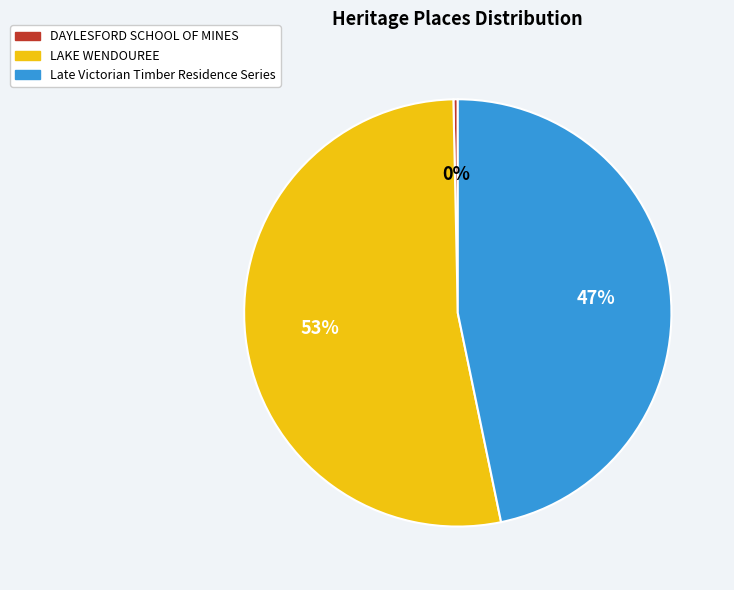

True or false: Late Victorian Timber Residence Series accounts for 47% of the total.

True